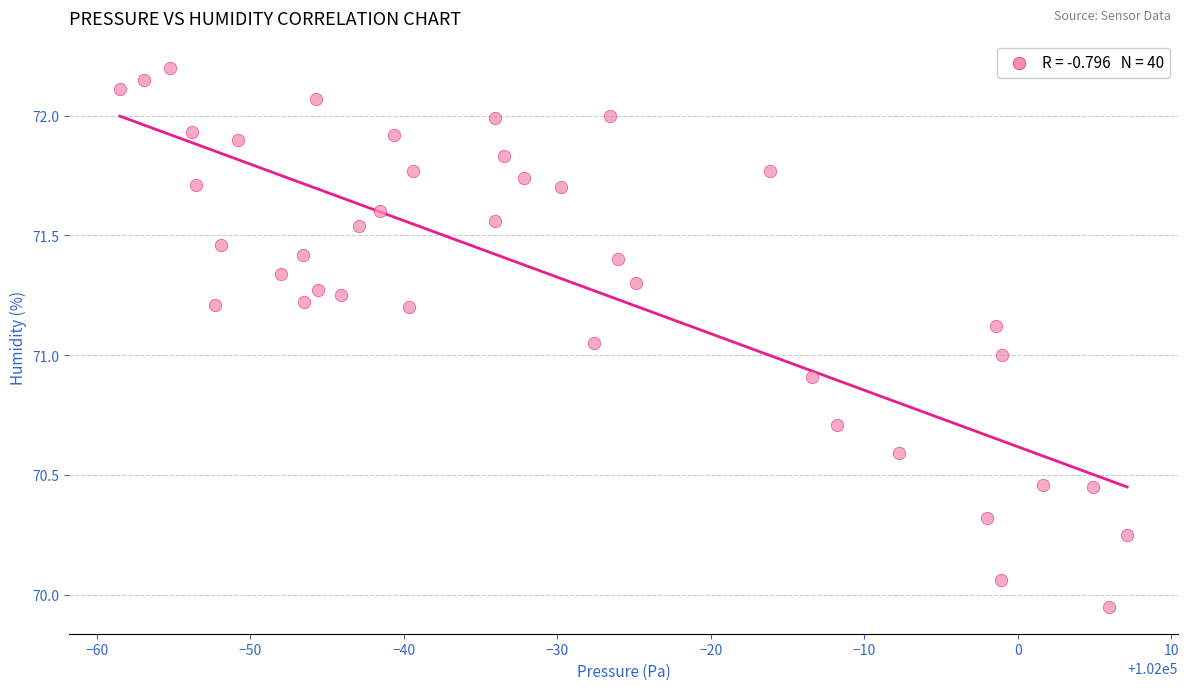

What is the range of X values (max minus min)?

65.6